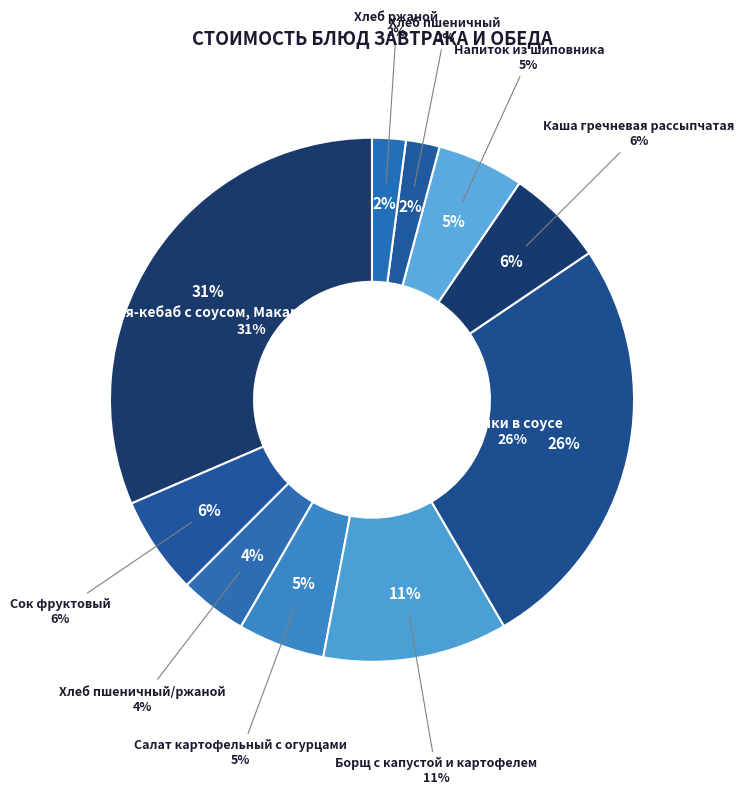

To the nearest percent, what is the combined percentage of Люля-кебаб с соусом, Макаронные изделия and Борщ с капустой и картофелем?

43%